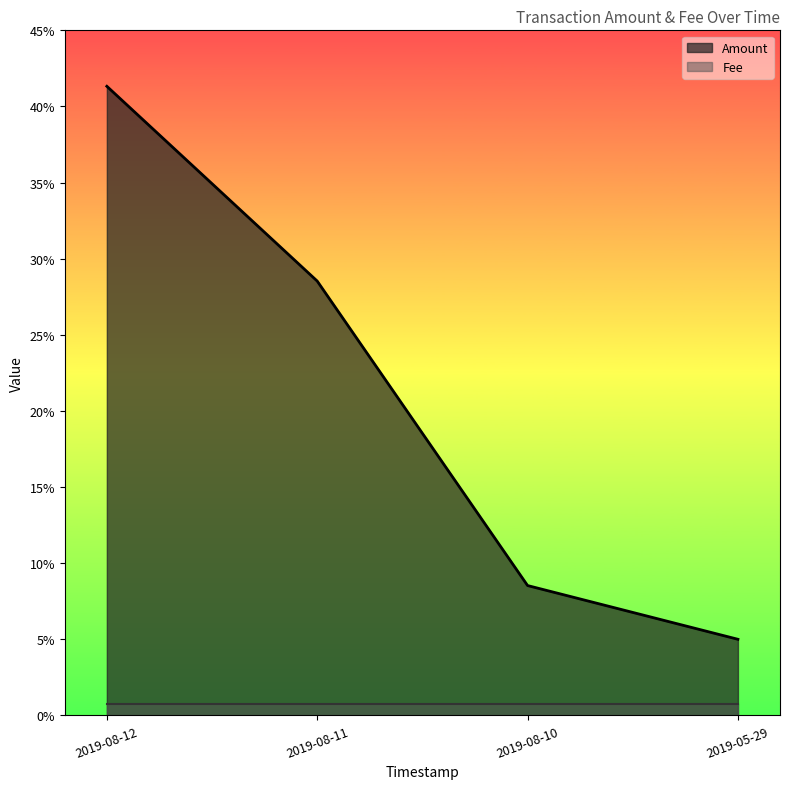

What is the change in value from 2019-08-12 to 2019-05-29?

-0.4